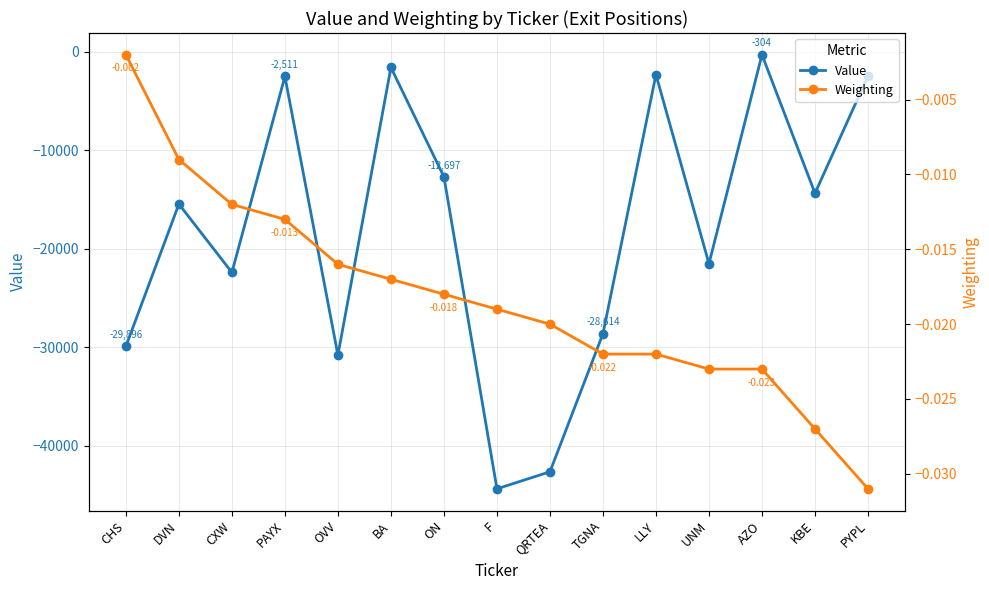

In Value, how many points are lower than both neighbors (excluding endpoints)?

5